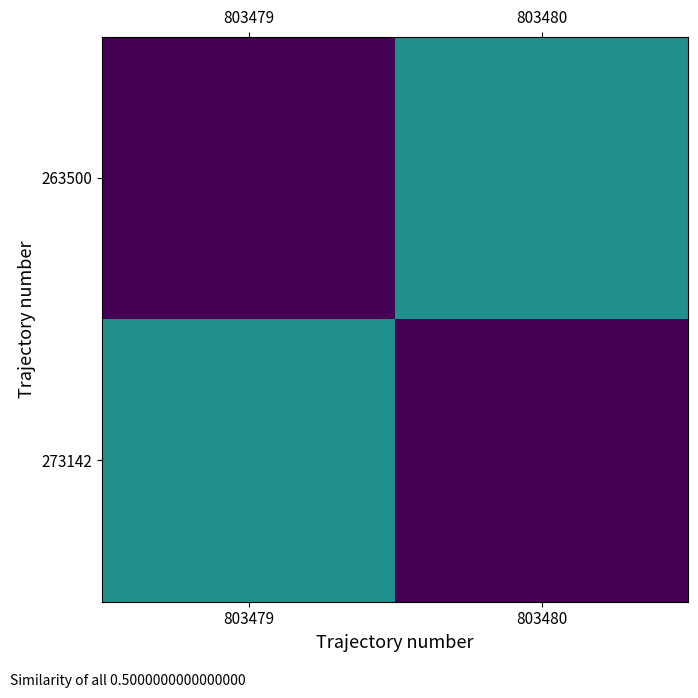

What is the difference between the highest and lowest values at 803479?

0.5